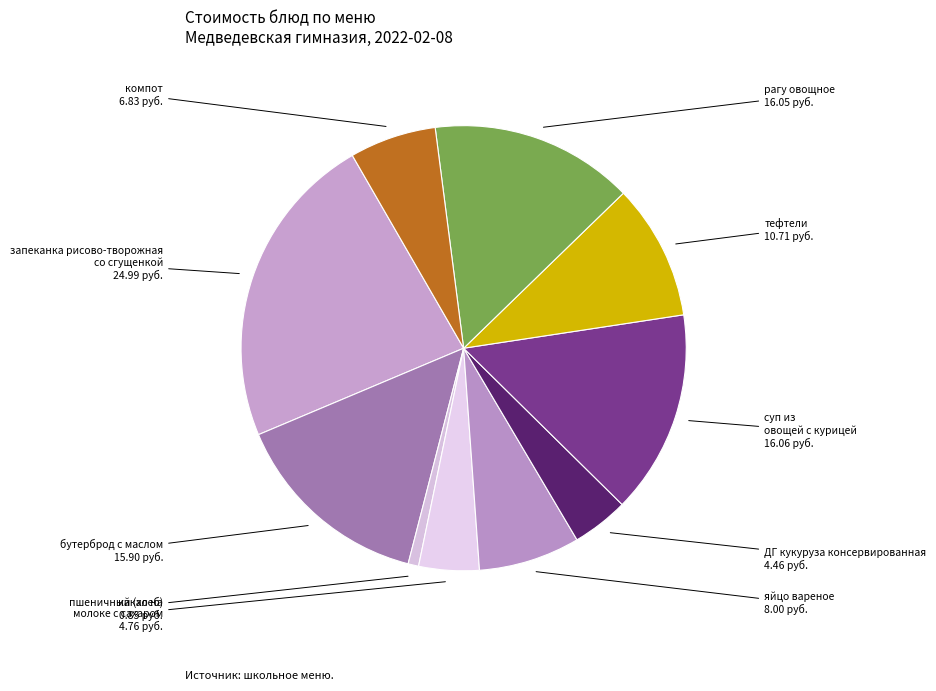

Is it true that ДГ кукуруза консервированная is 4% of the pie?

True